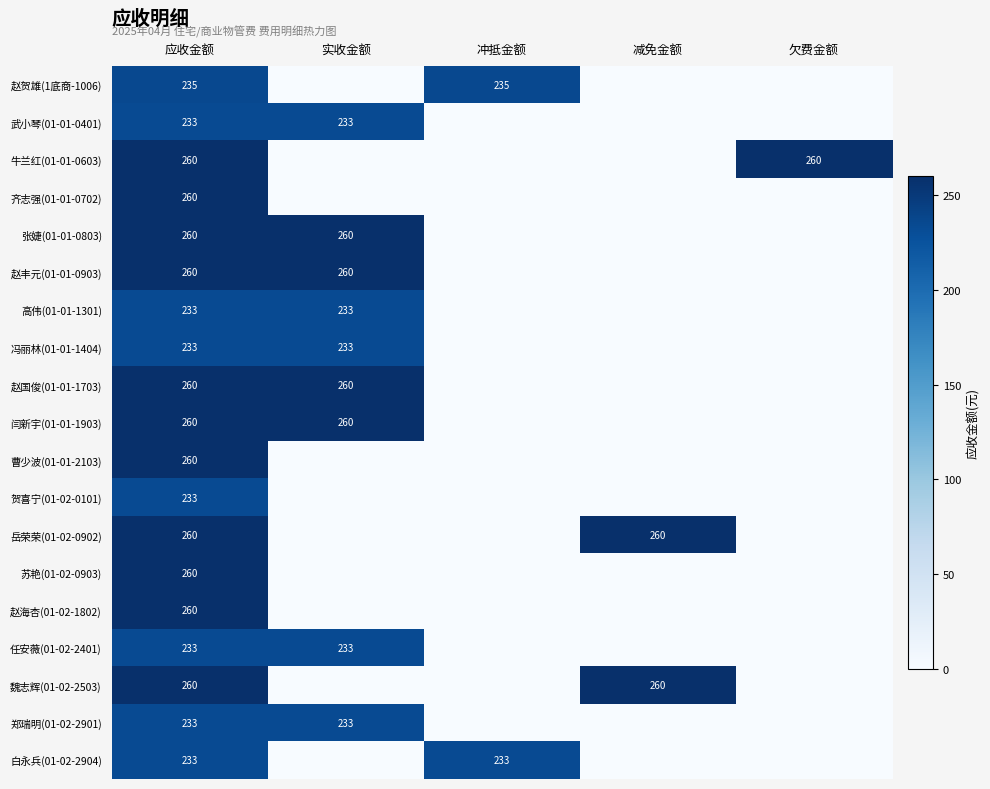

What is the total value across all series at 应收金额?

4726